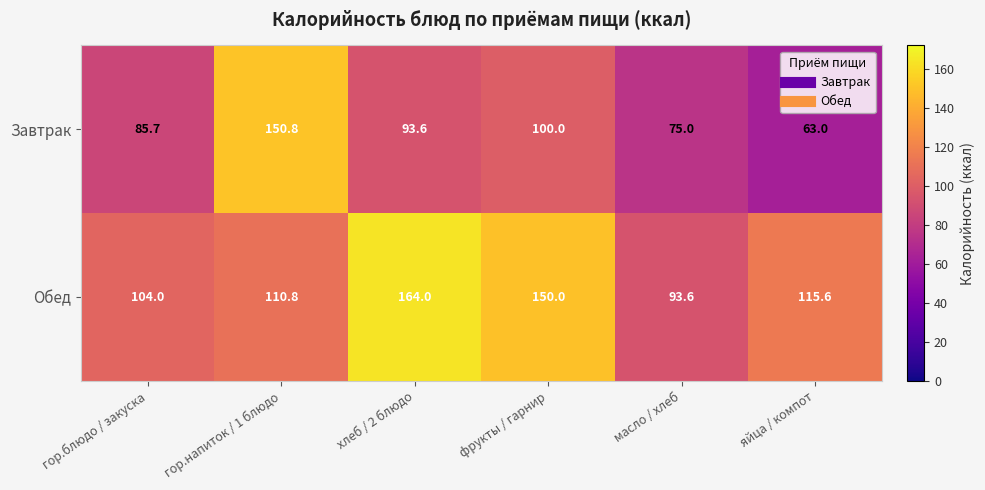

True or false: Обед has a value of 150.0 at фрукты / гарнир.

True